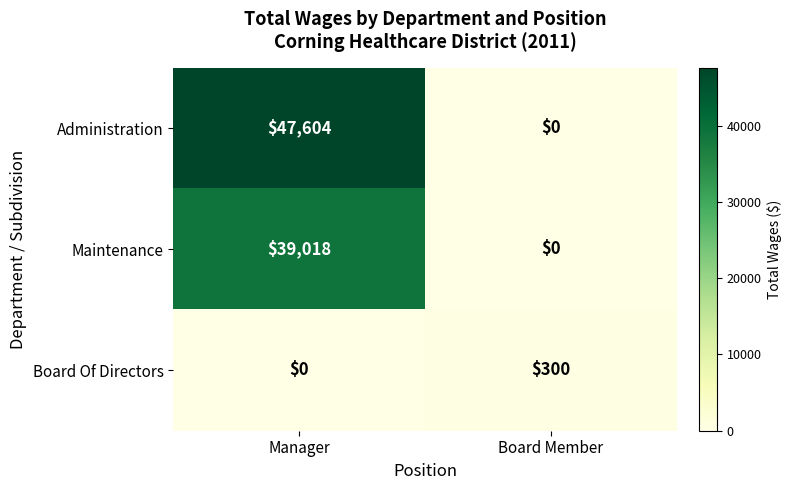

At which category is the sum across all series the highest?

Manager